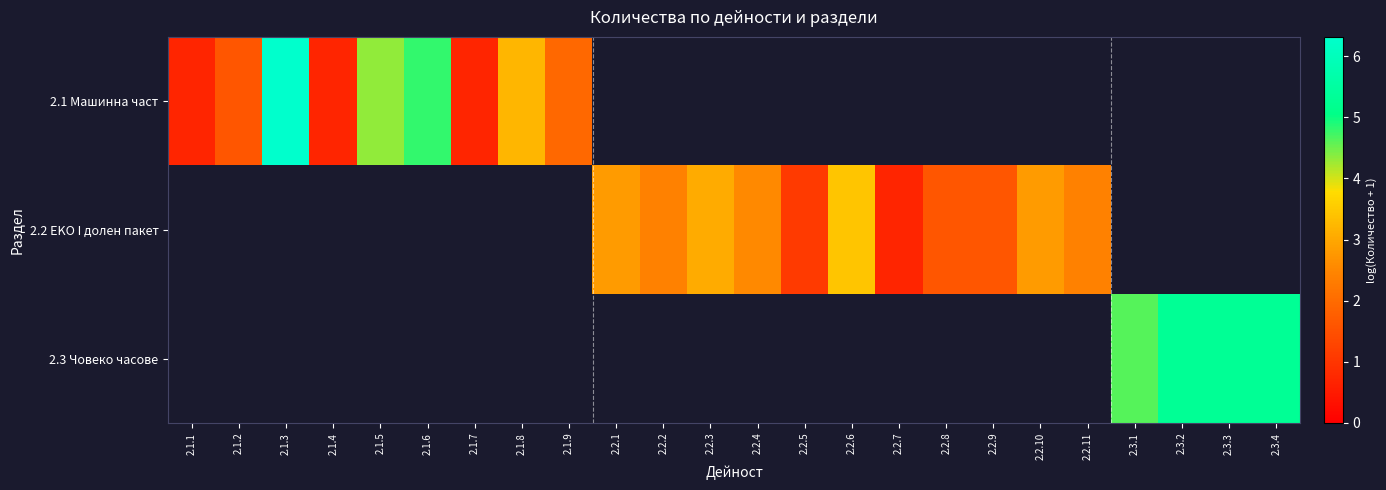

Which category has the highest value across all series?

2.1.3